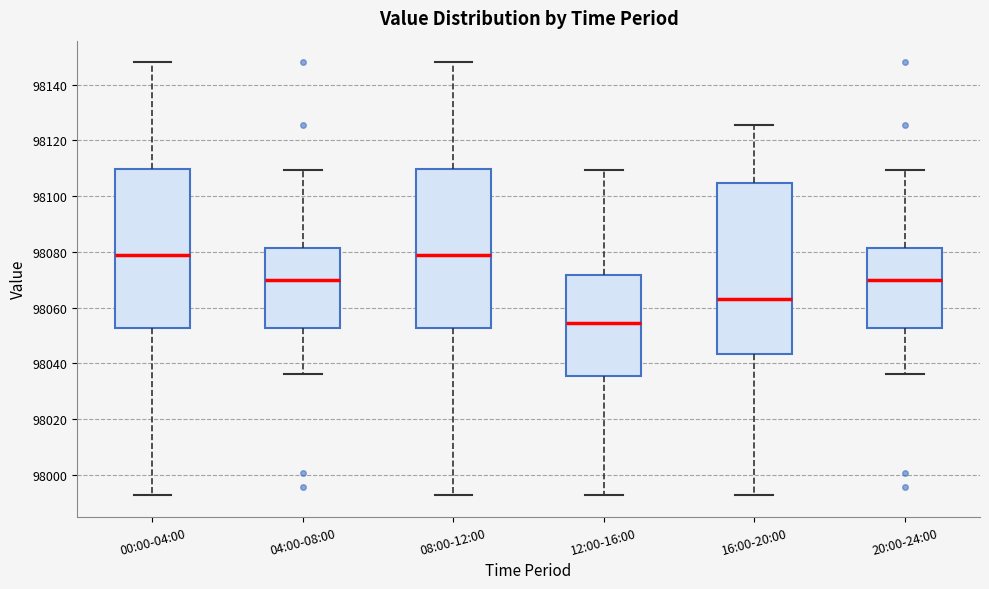

Where does the upper whisker of the box for 04:00-08:00 end on the y-axis? The values are not printed on the chart, so give them approximately, as read against the axis.

98110